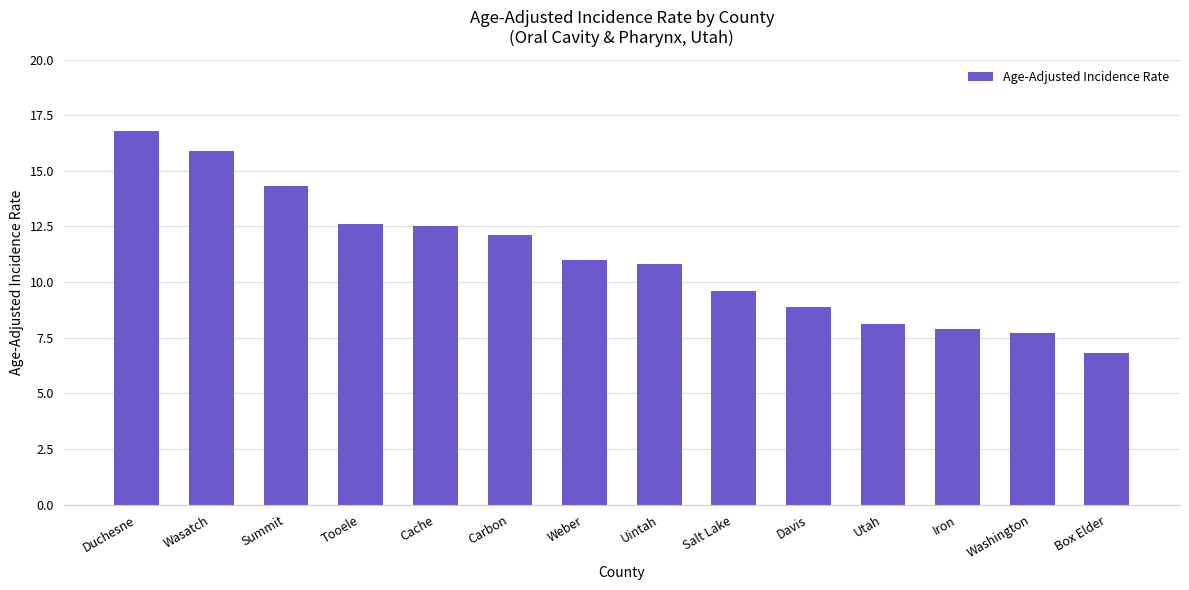

How many data points does each series have?

14